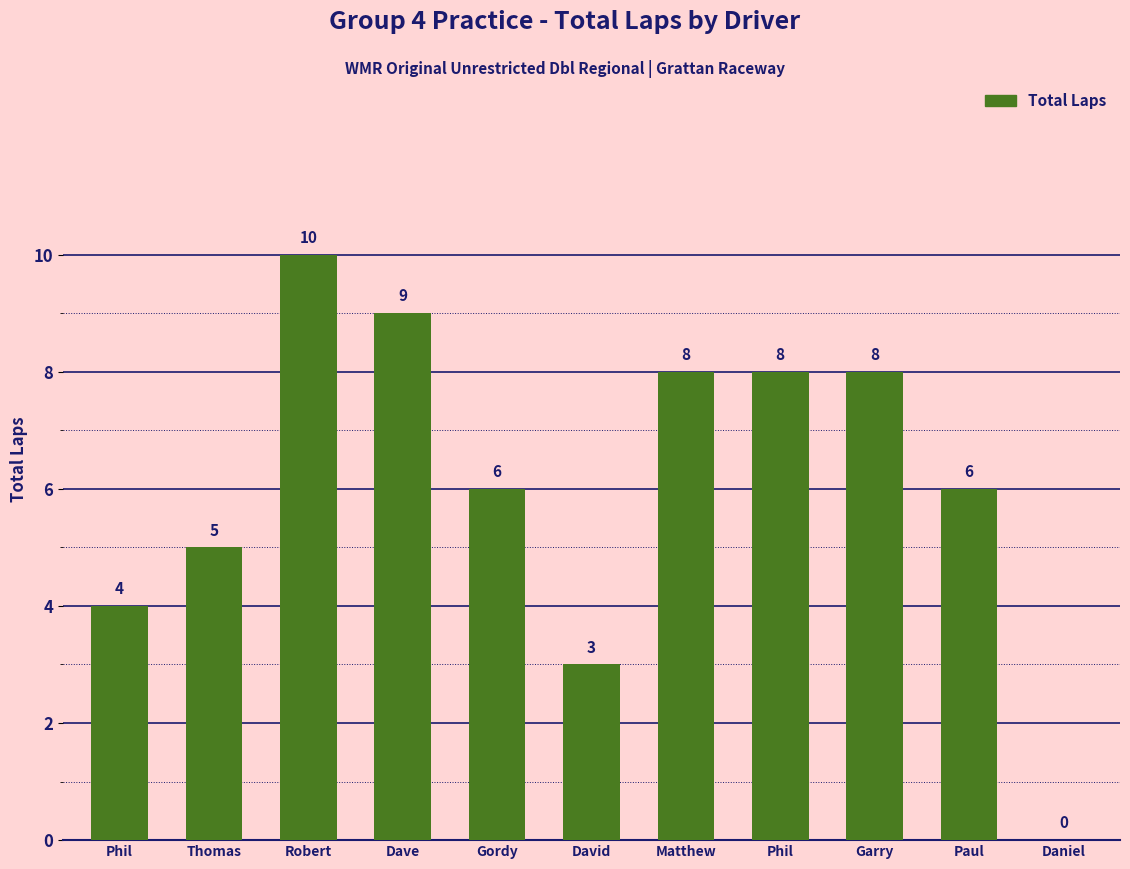

The chart shows a value of 2 at Paul. True or false?

False